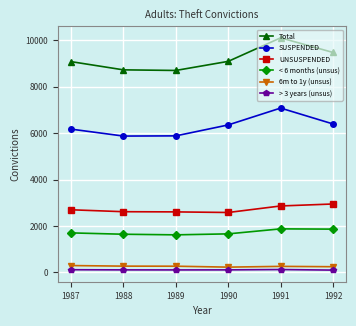

What is the difference between the Total values at 1987 and 1989?

380